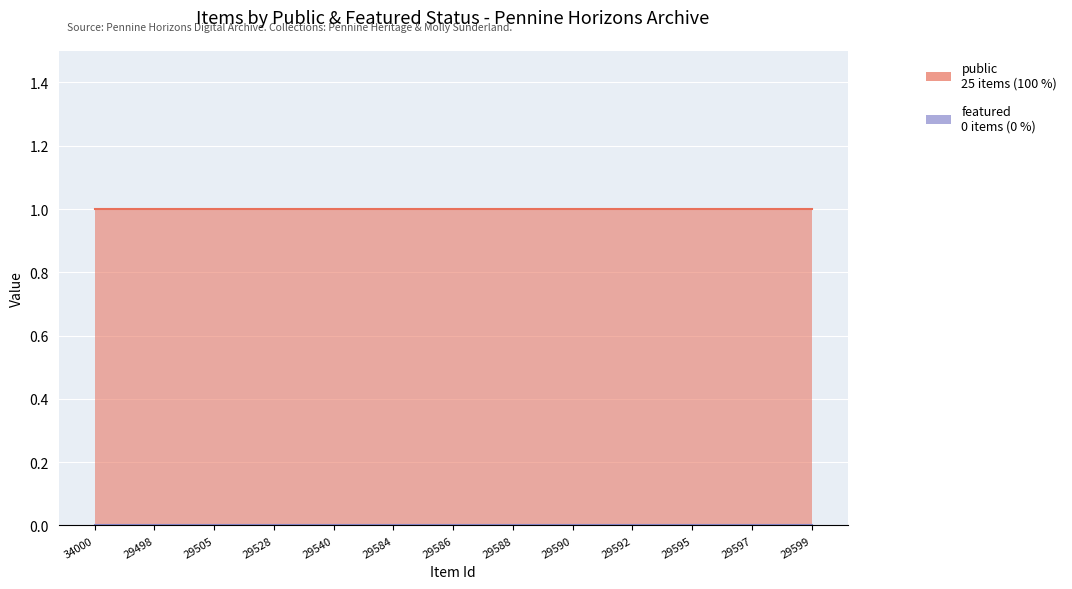

The value of public at 29589 is 1. True or false?

True